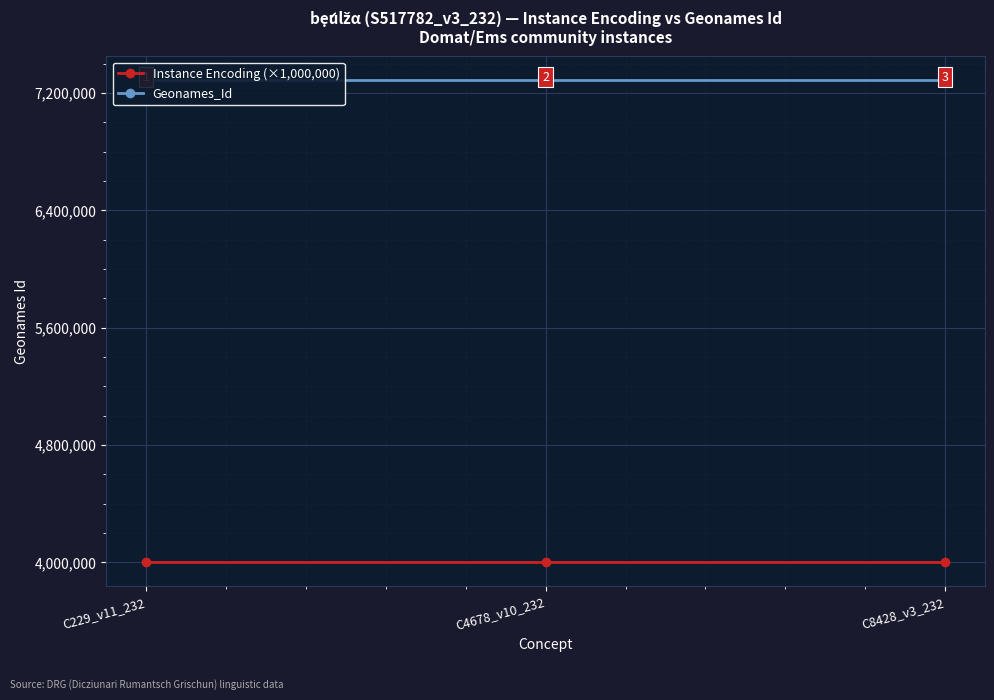

What is the label of the 1st point from the left?

C229_v11_232